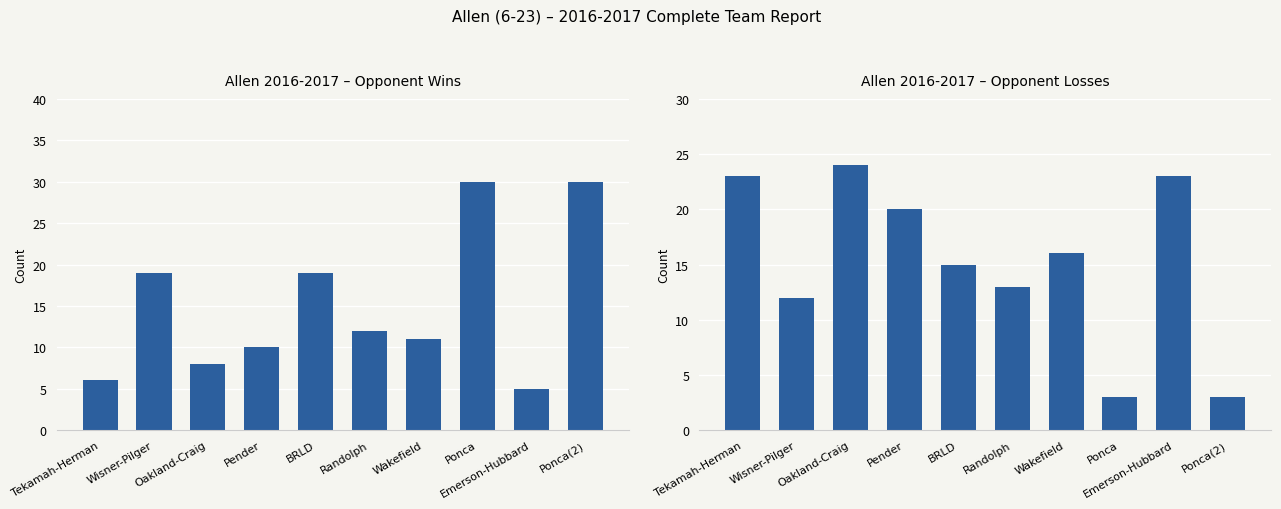

The value of Losses at Emerson-Hubbard is 5. True or false?

False